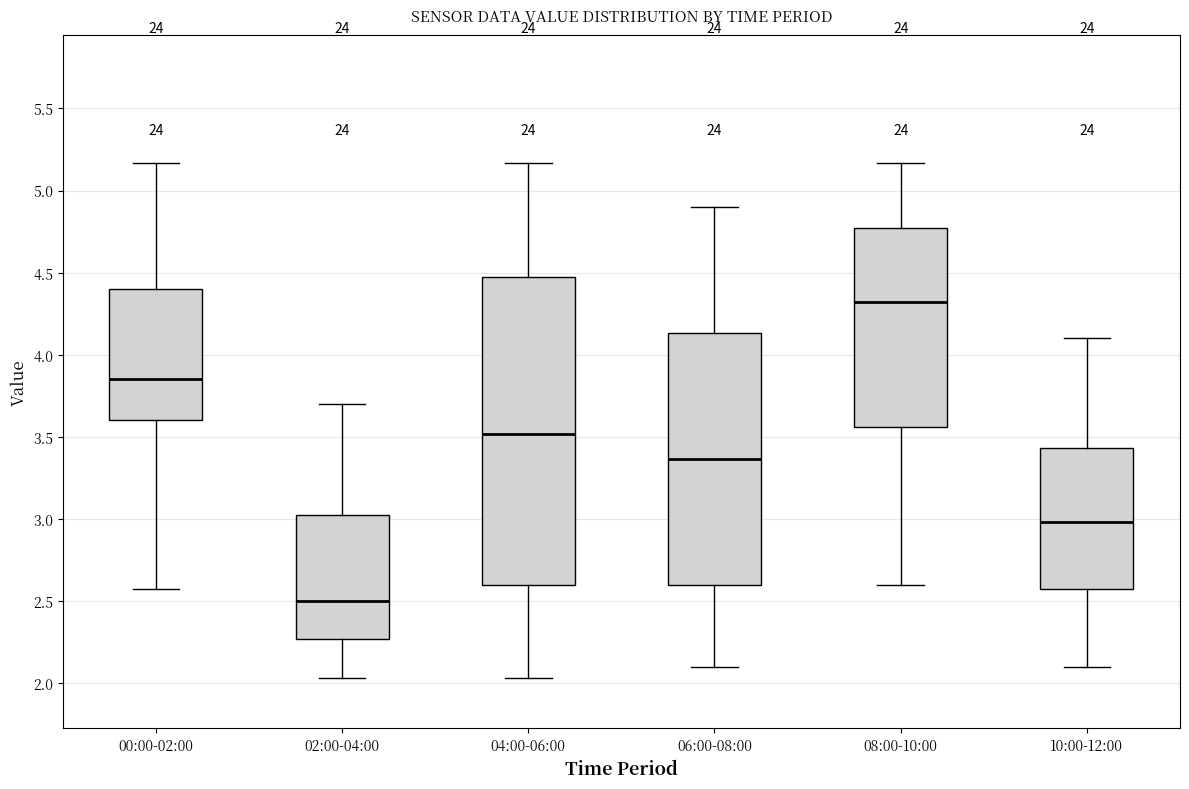

Which box has the highest median line?

08:00-10:00